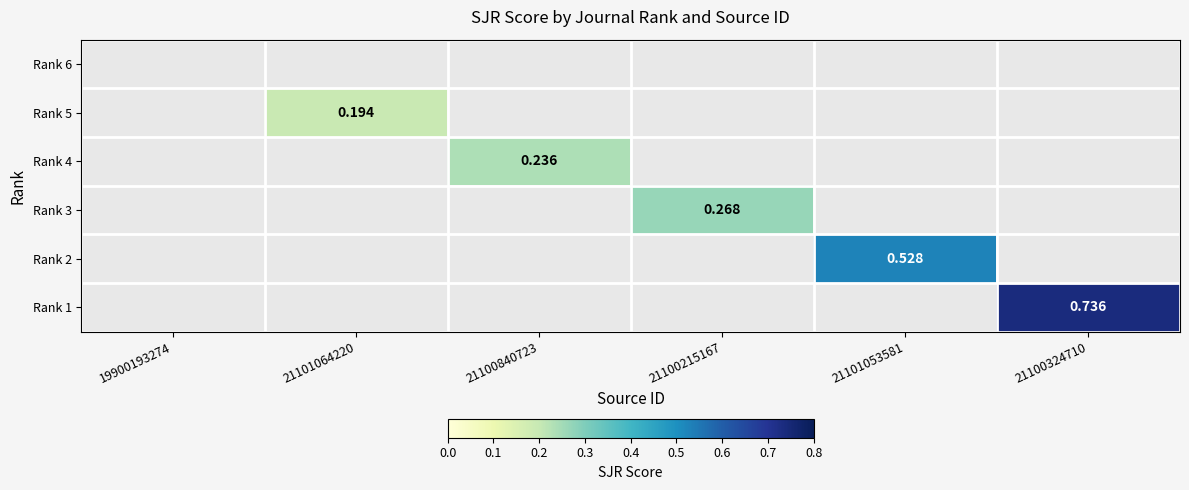

What is the smallest value displayed?

0.2